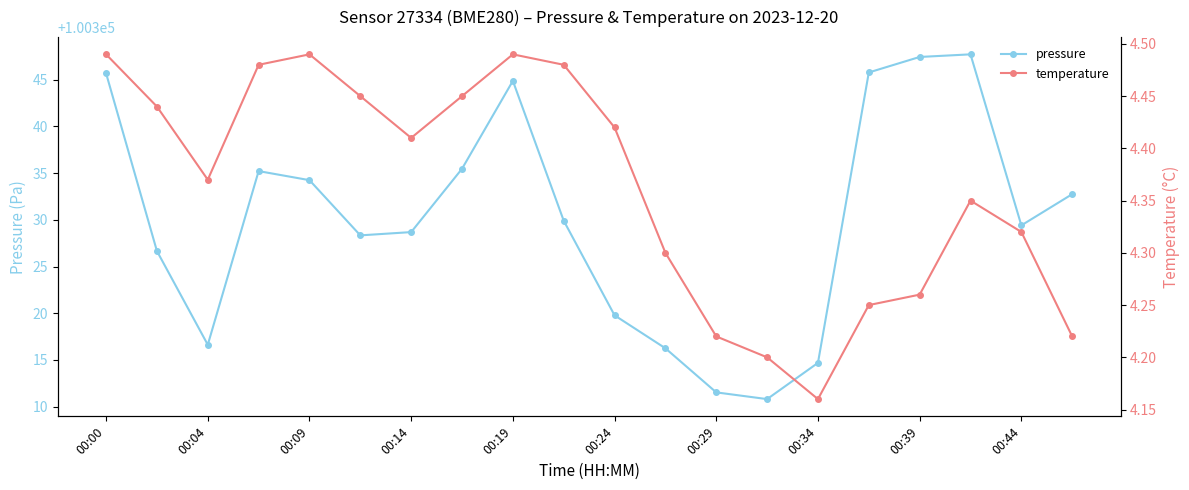

What are all the series names shown in the legend?

pressure, temperature